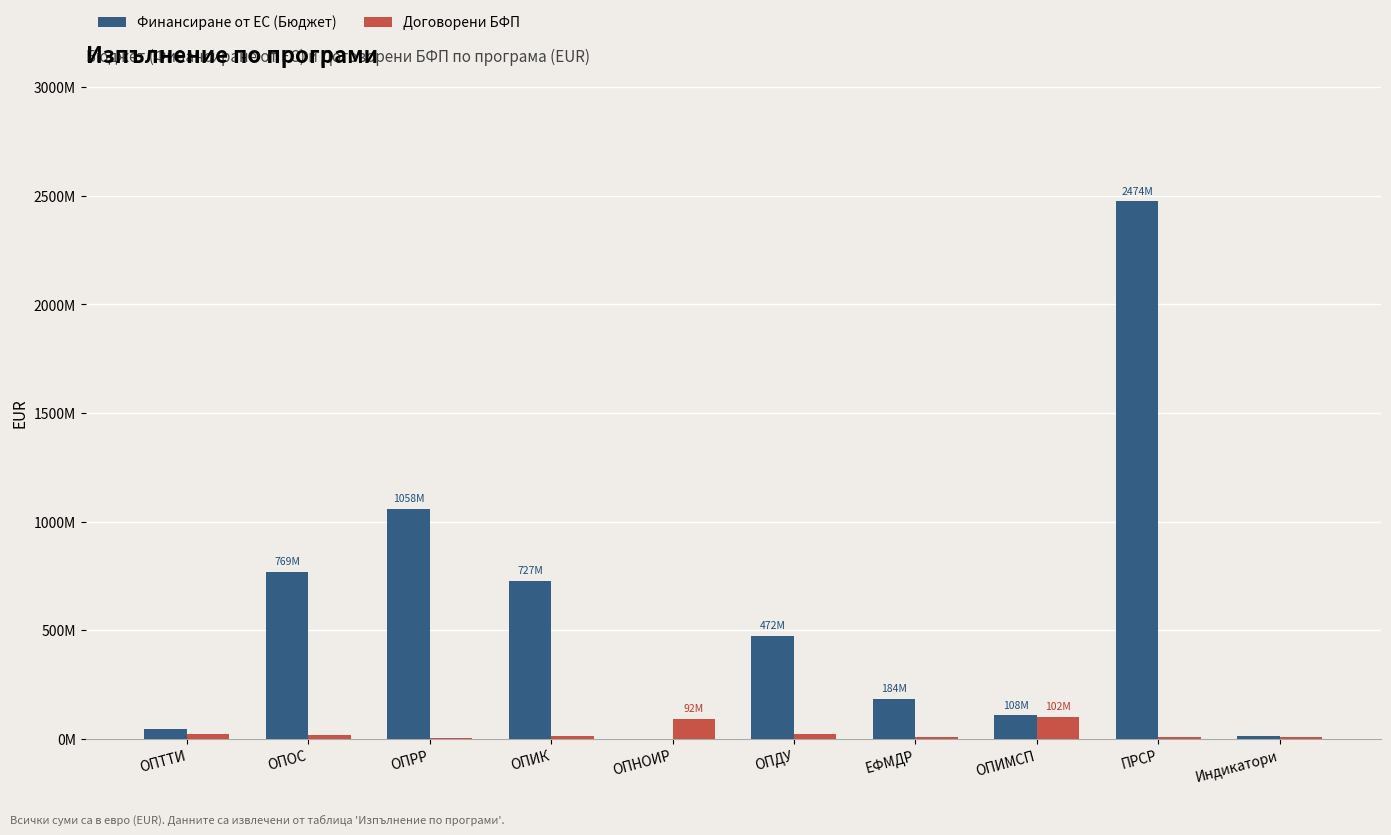

Reading right to left, list all the values displayed in this chart.

Финансиране от ЕС (Бюджет): 12869727.9	2473981337.8	107737831.0	183837674.4	472433702.3	104303.5	727274940.4	1058385187.9	769445269.2	43495159.6
Договорени БФП: 10433336.3	6971421.9	102000000.0	6705928.6	22819389.7	91943089.0	11850395.8	4934148.4	17081714.1	20515359.4